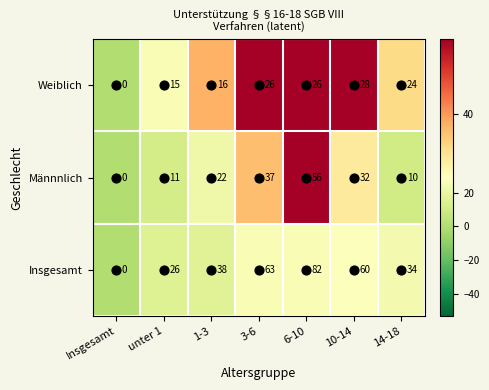

What is the maximum value shown in the chart?

82